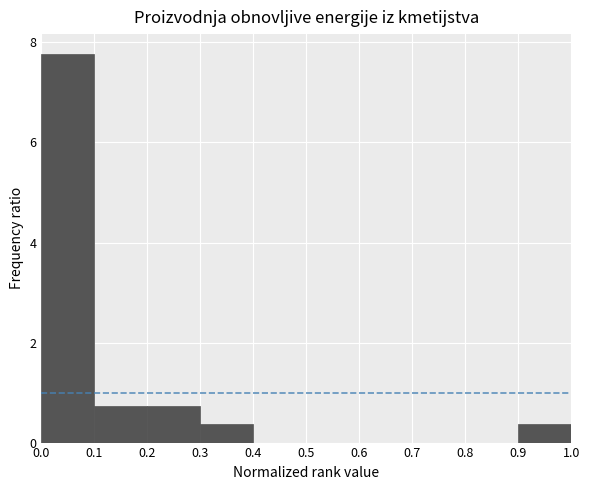

Reading left to right, transcribe this chart: for each bar, give the range it covers on the x-axis and its height. The values are not printed on the chart, so give them approximately, as read against the axis.

0.0 to 0.1: 7.8
0.1 to 0.2: 0.8
0.2 to 0.3: 0.8
0.3 to 0.4: 0.4
0.4 to 0.5: 0
0.5 to 0.6: 0
0.6 to 0.7: 0
0.7 to 0.8: 0
0.8 to 0.9: 0
0.9 to 1.0: 0.4